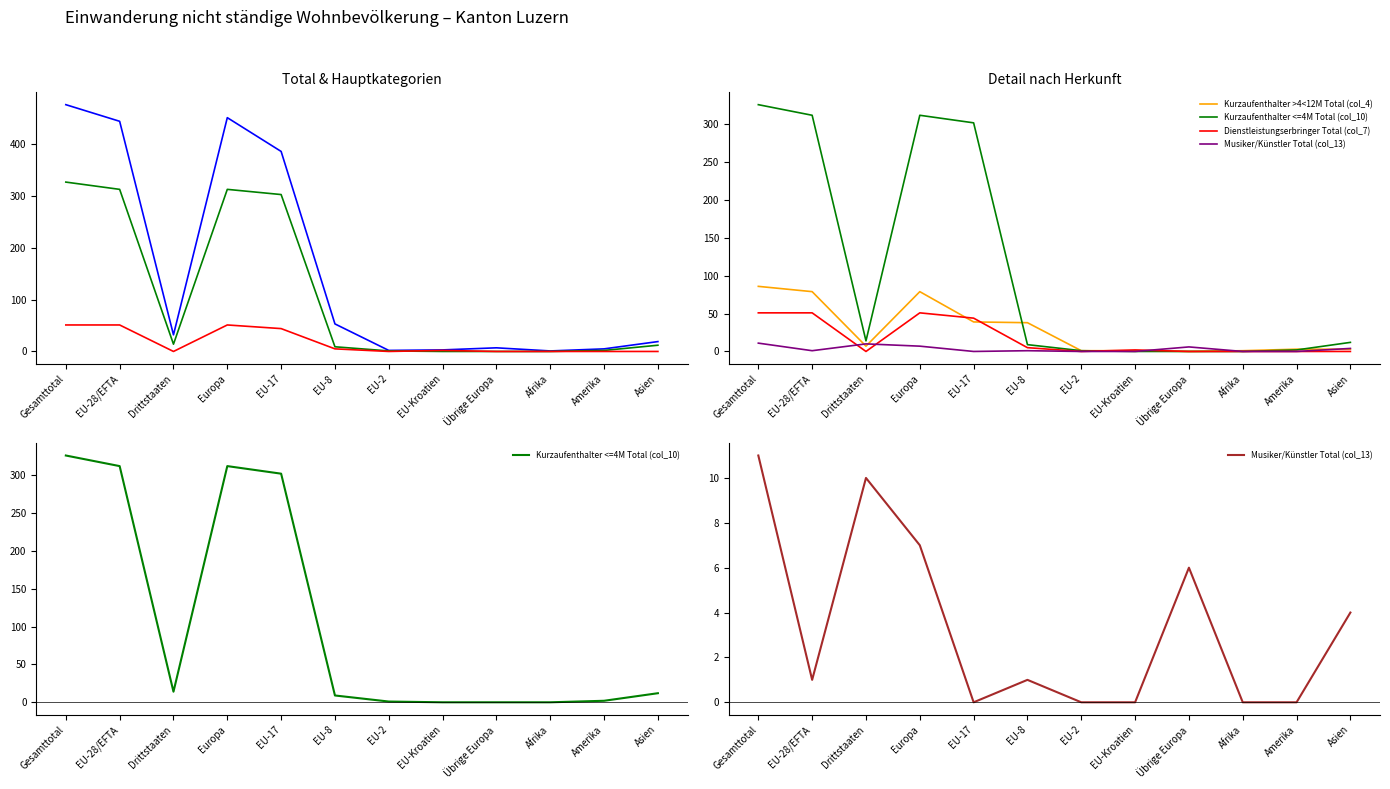

Does the chart have visible grid lines?

No